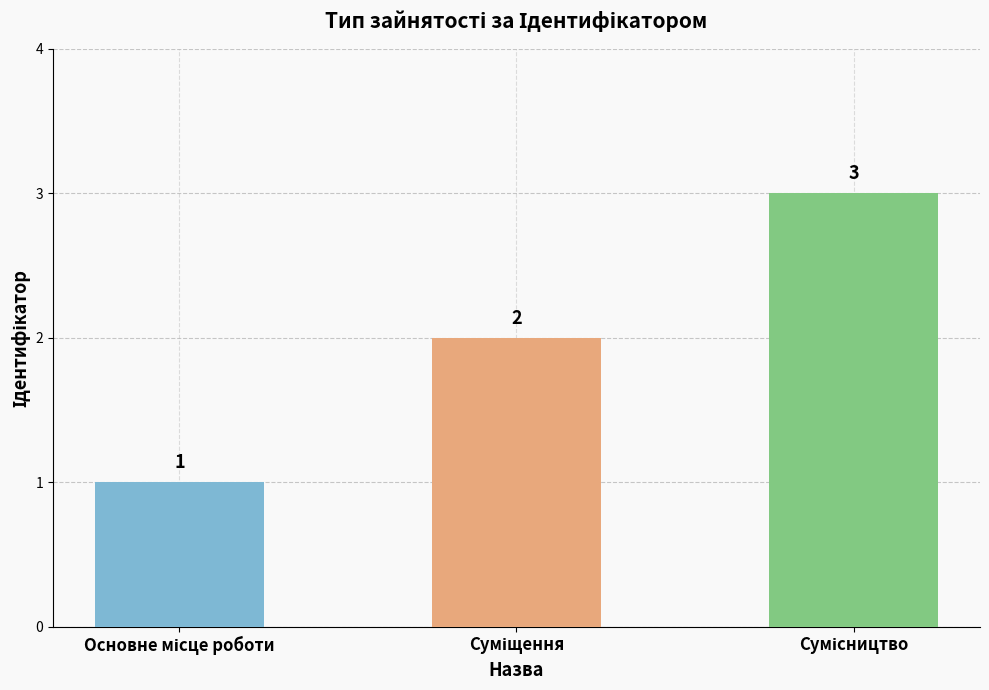

How many series are shown in this chart?

1